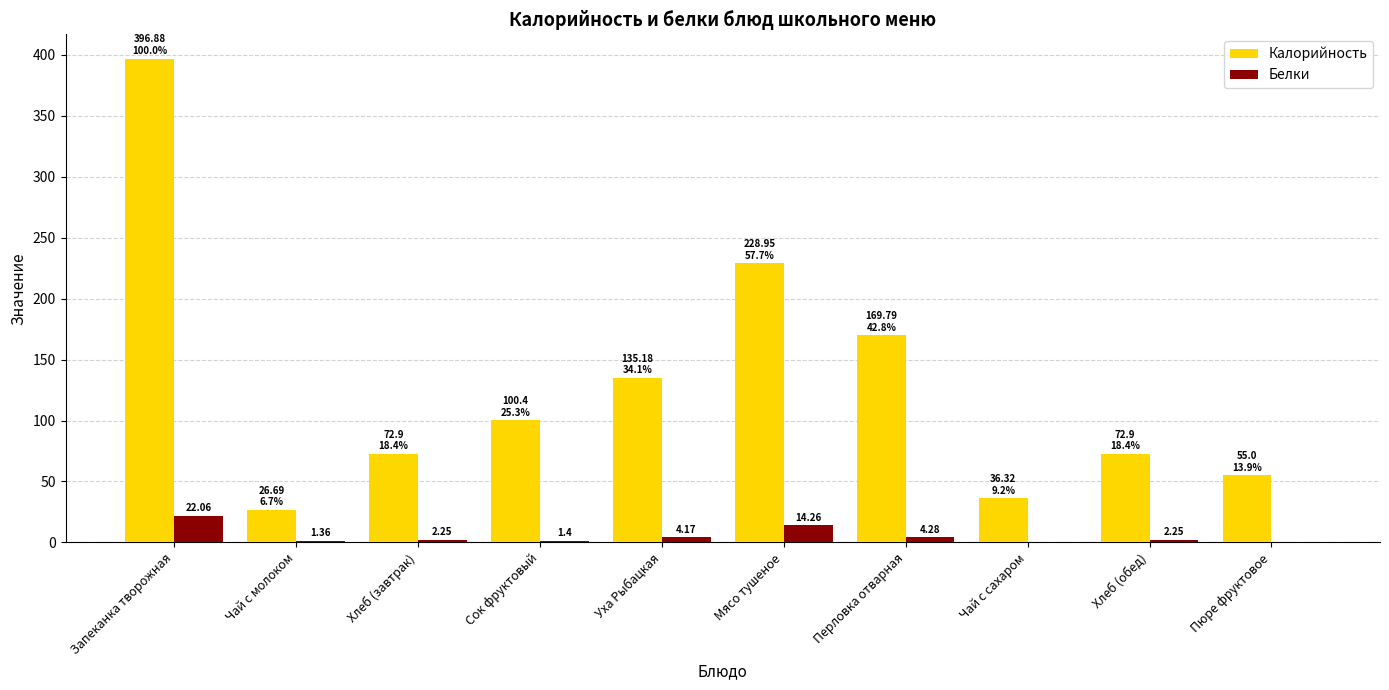

Which category has the highest value across all series?

Запеканка творожная